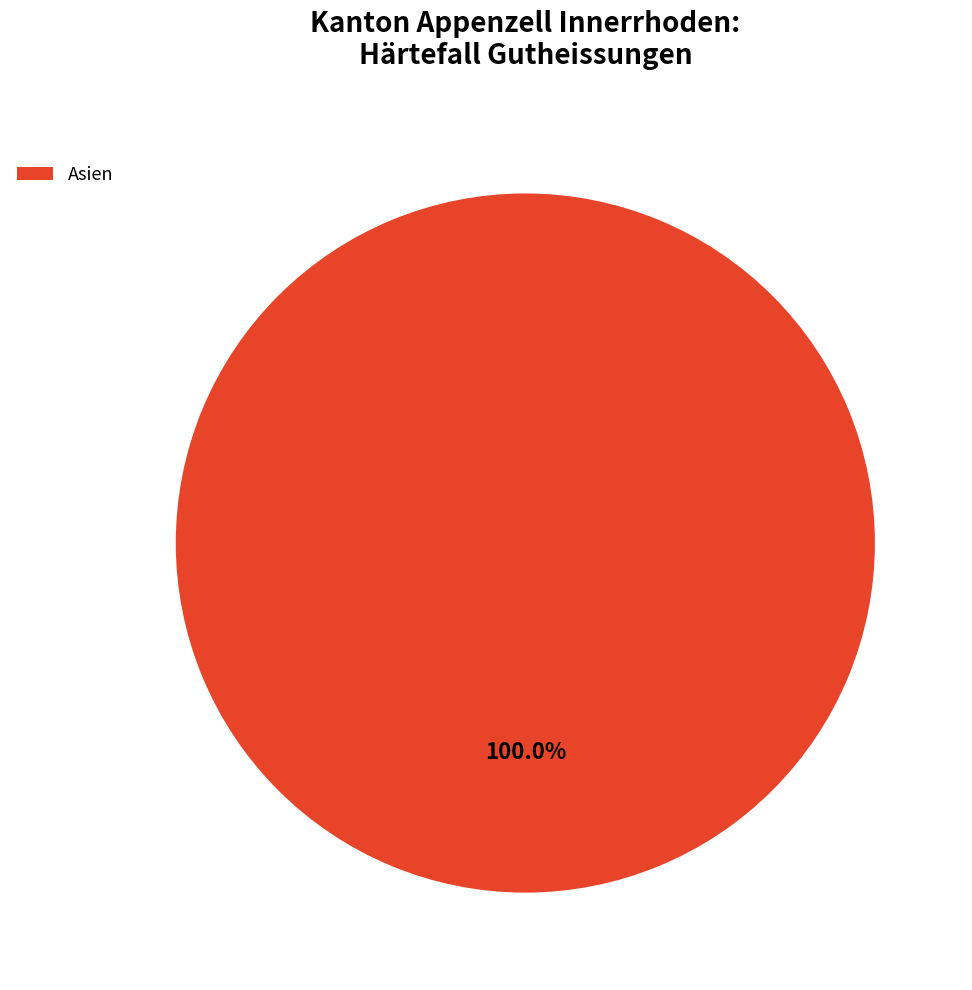

Is there a majority slice in this chart?

Yes